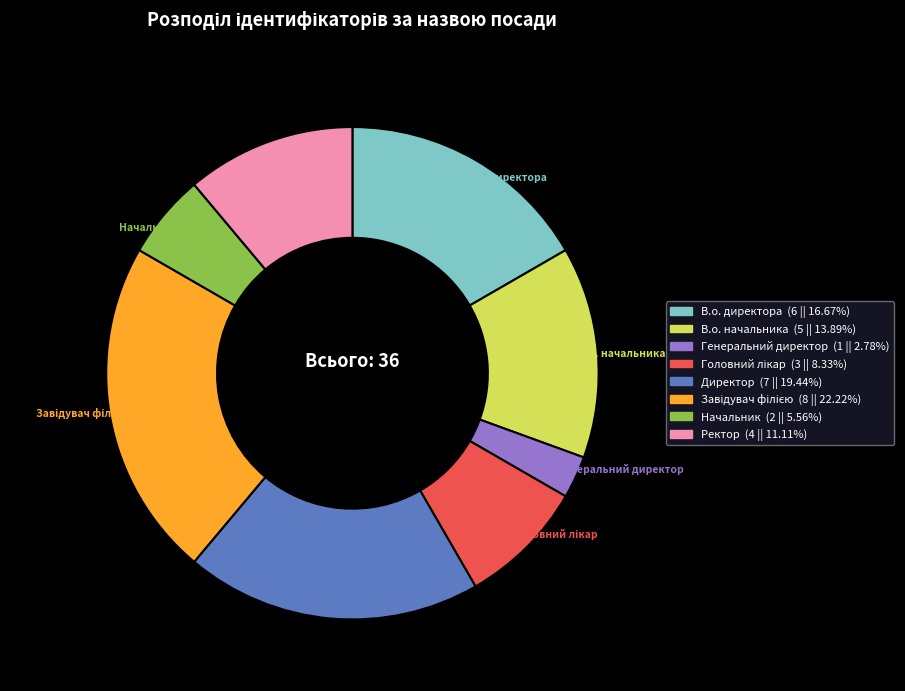

Combined, do Начальник and Ректор account for over 50%?

No